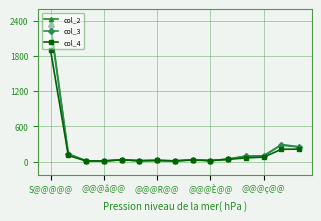

True or false: col_2 has more than 0 interior local peaks.

True